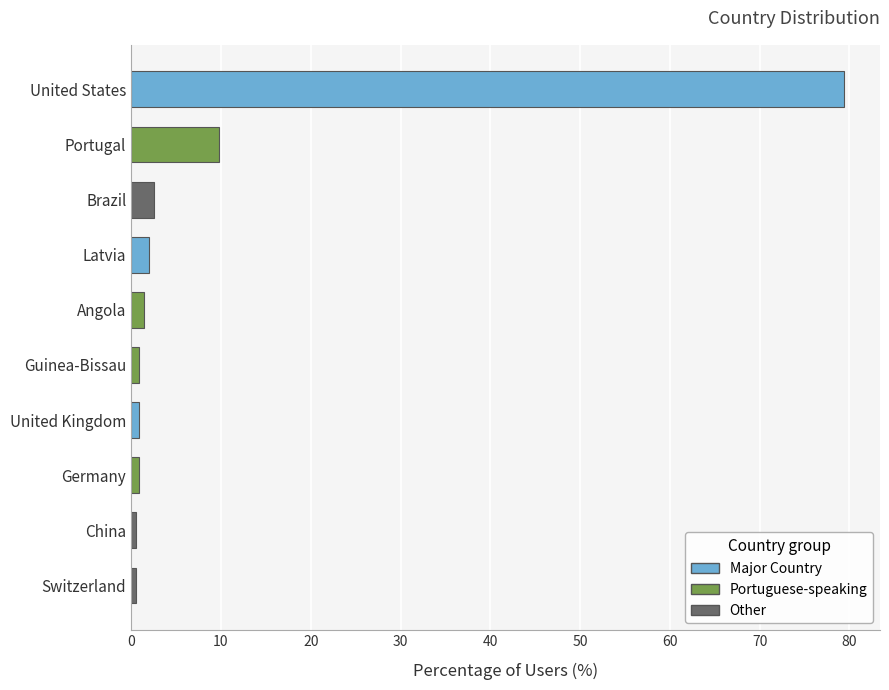

The value at United States is 79.4. True or false?

True